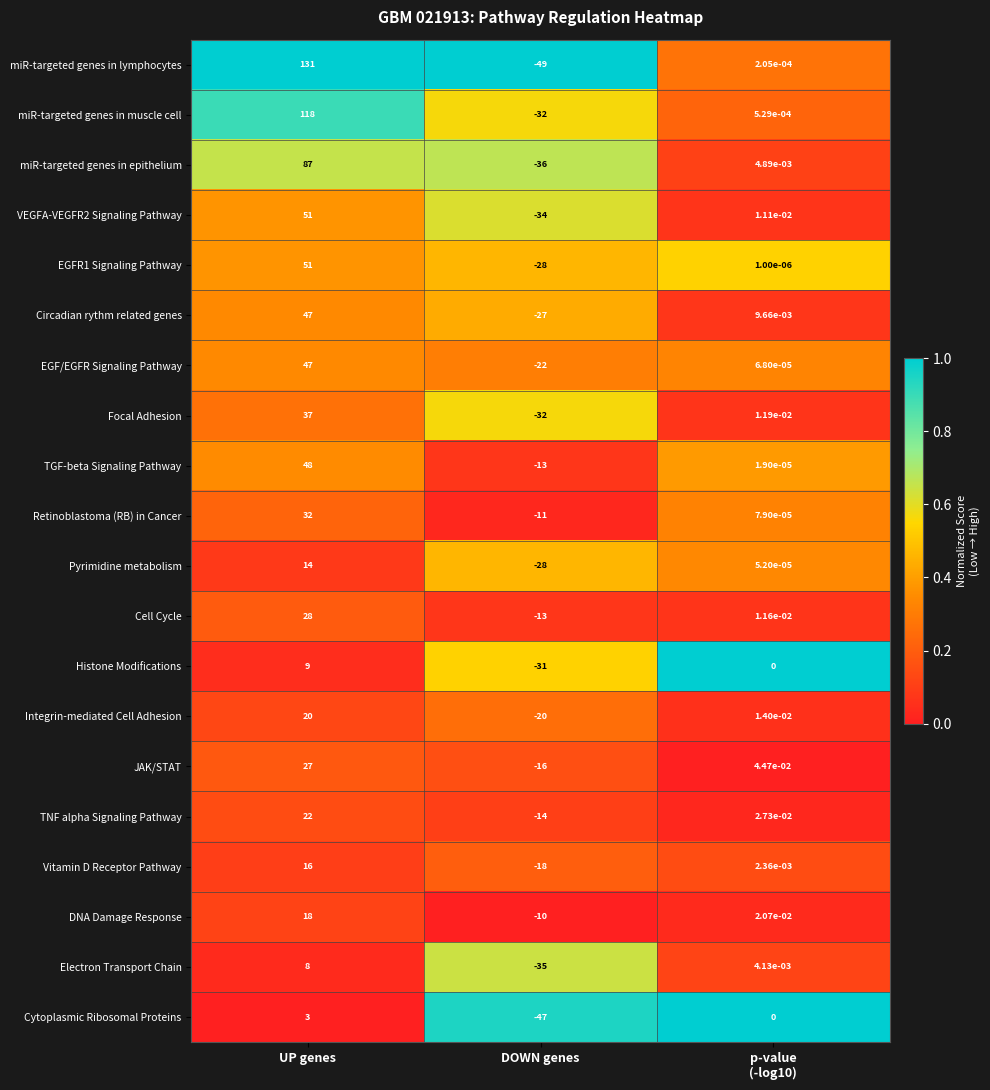

At which category does the chart reach its peak across all series?

UP genes